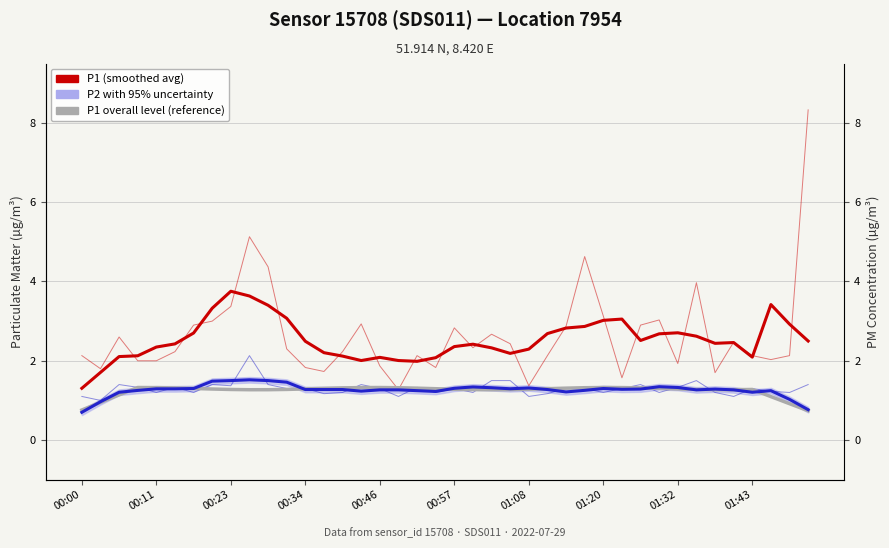

What is the sum of all P1 overall level (reference) values?

49.7